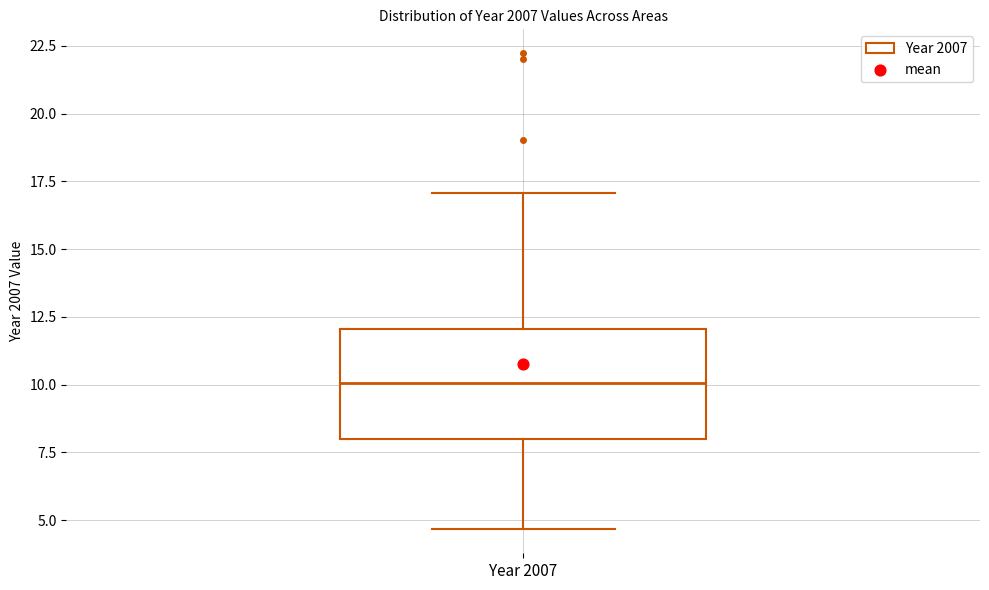

Read this box plot against the y-axis: the position of the median line, the range covered by the box, and the ends of both whiskers. The values are not printed on the chart, so give them approximately, as read against the axis.

median 10.0, box 8.0 to 12.0, whiskers 4.5 to 17.0